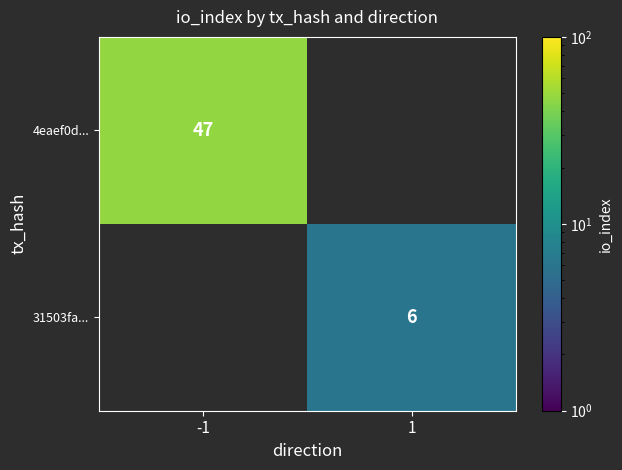

The 4eaef0d... series shows 18 at -1. True or false?

False